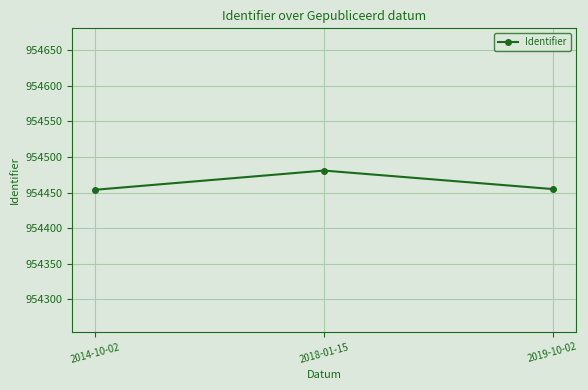

How many lines are shown in the chart?

1